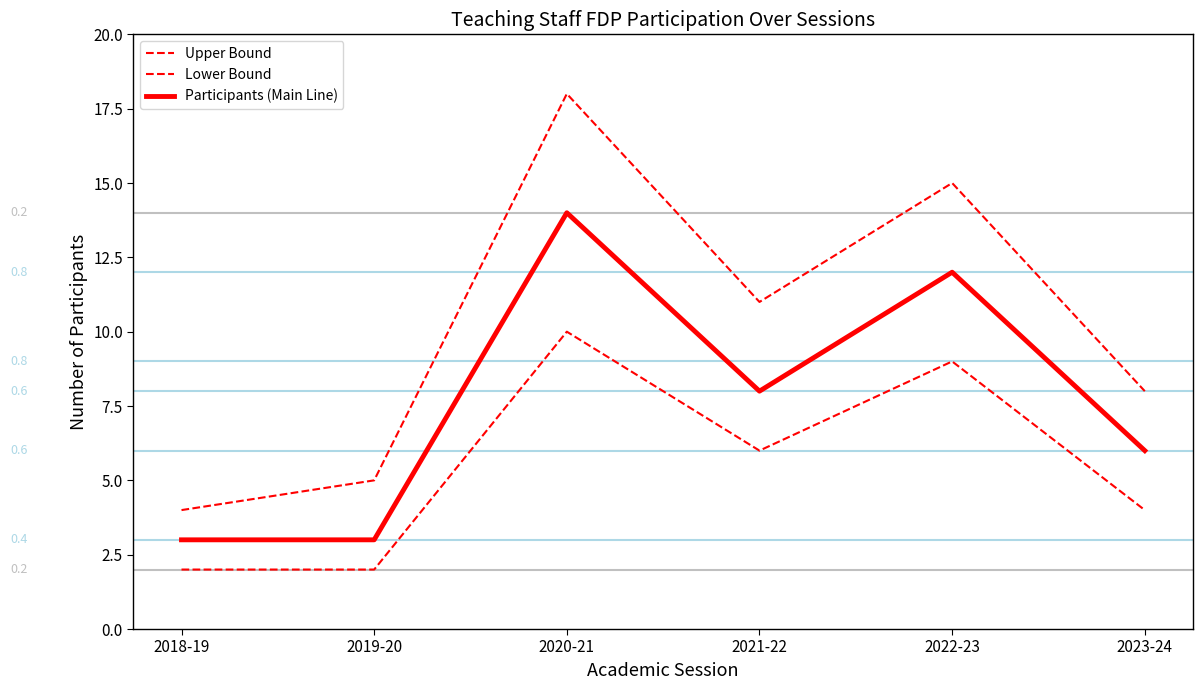

What is the maximum value for Participants (Main Line)?

14